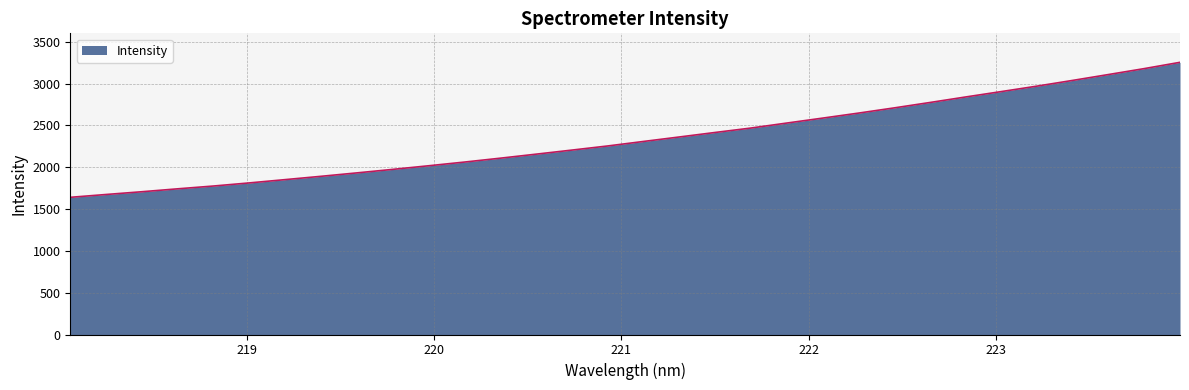

What is the greatest value displayed?

3253.5